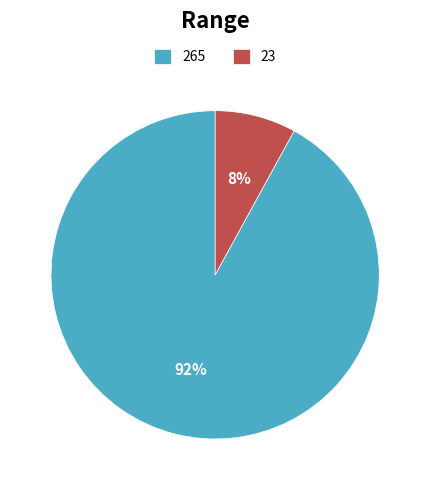

To the nearest percent, what is the difference between the largest and smallest slice percentages?

84%